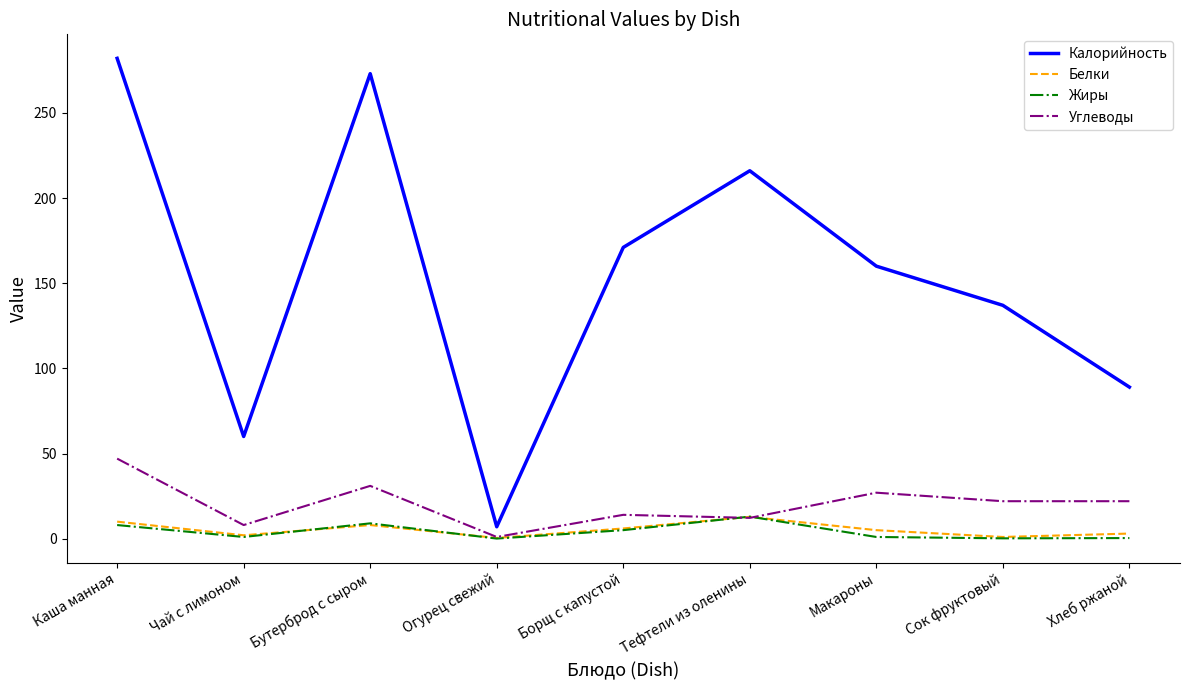

Which series changed the most between Бутерброд с сыром and Огурец свежий?

Калорийность